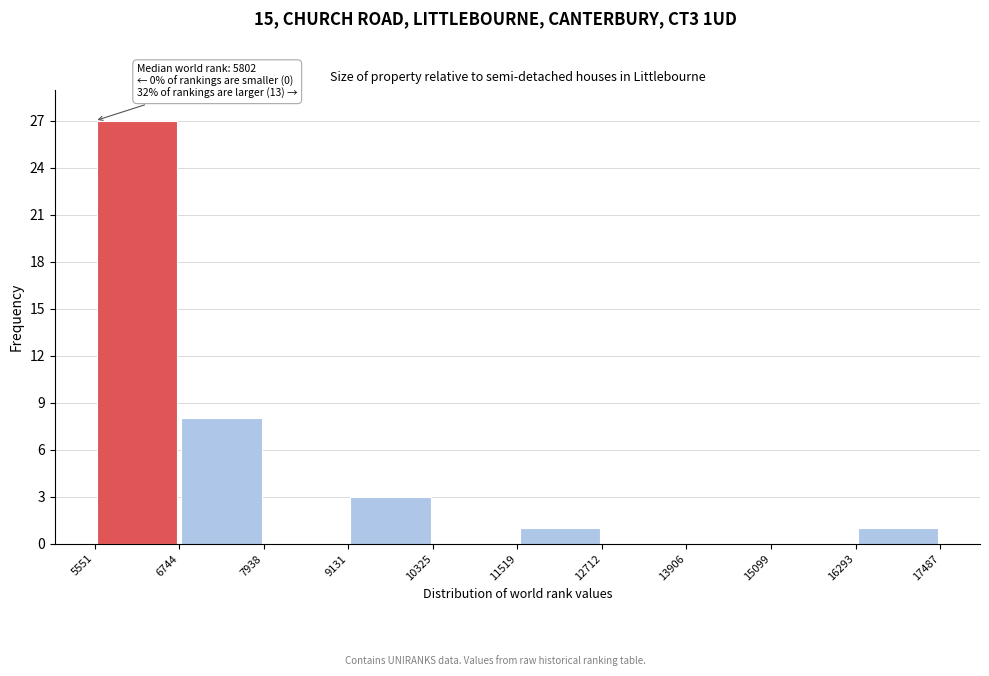

Which range on the x-axis has the tallest bar?

5551 to 6744